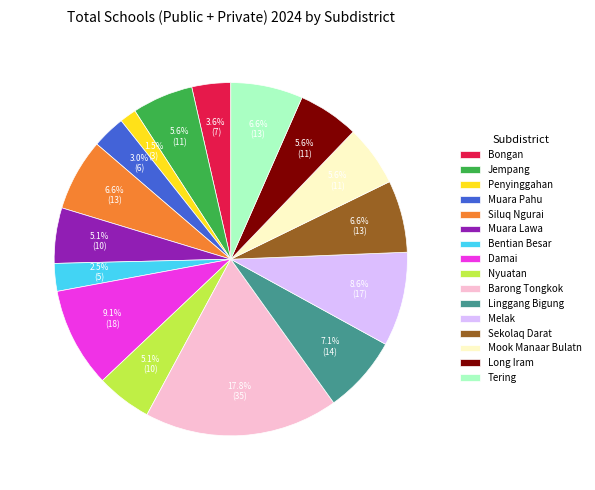

Which category has the smallest portion of the pie?

Penyinggahan